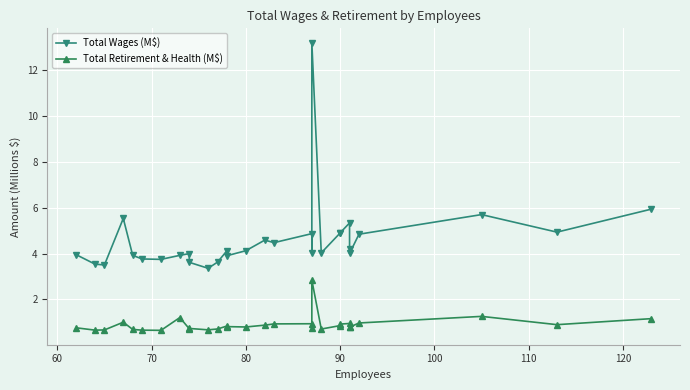

Which series has the largest total across all categories?

Total Wages (M$)